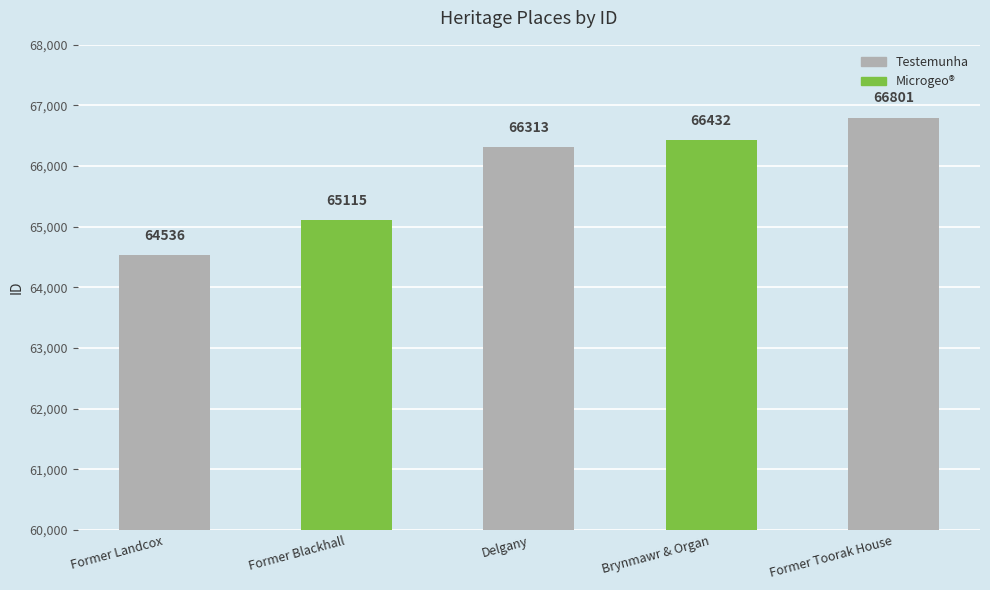

How many data points are less than 66313?

2